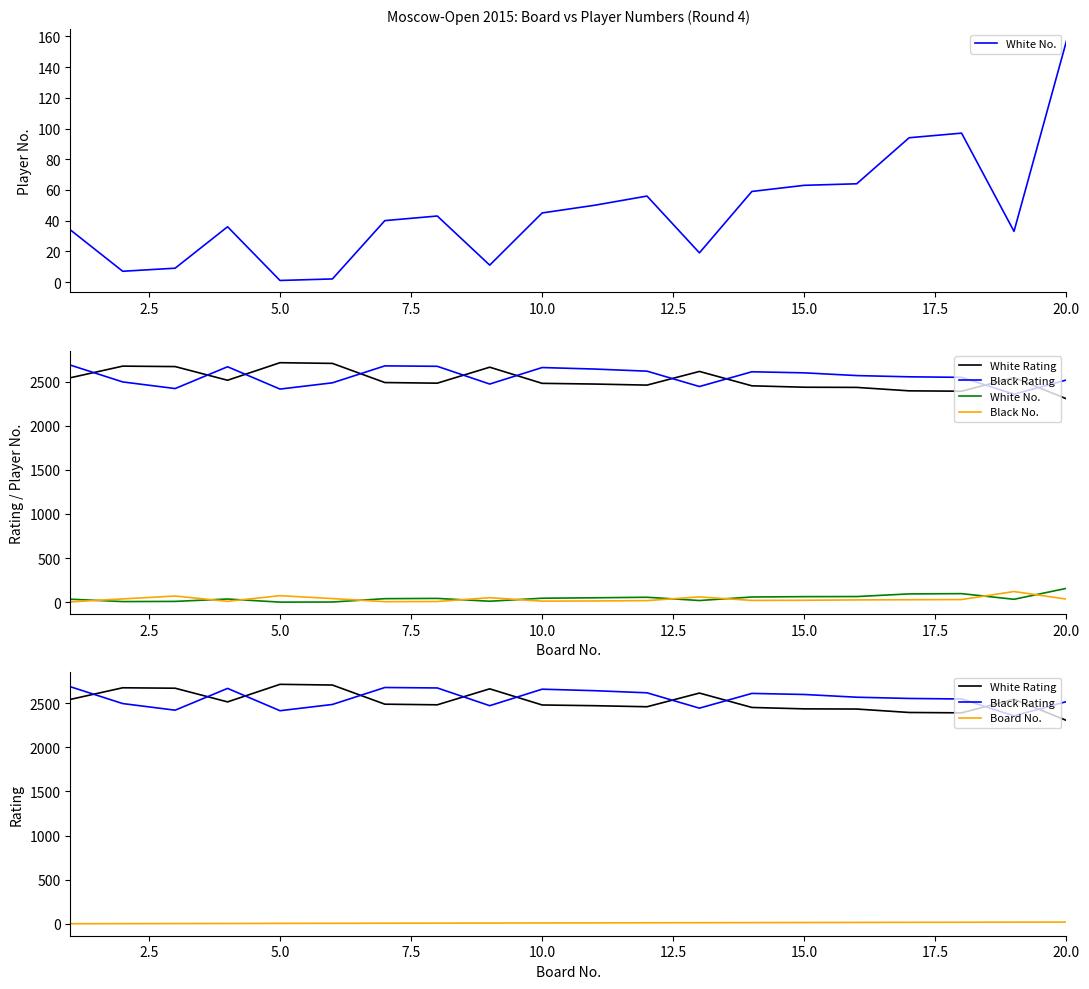

At how many categories does at least one series exceed 1254?

20